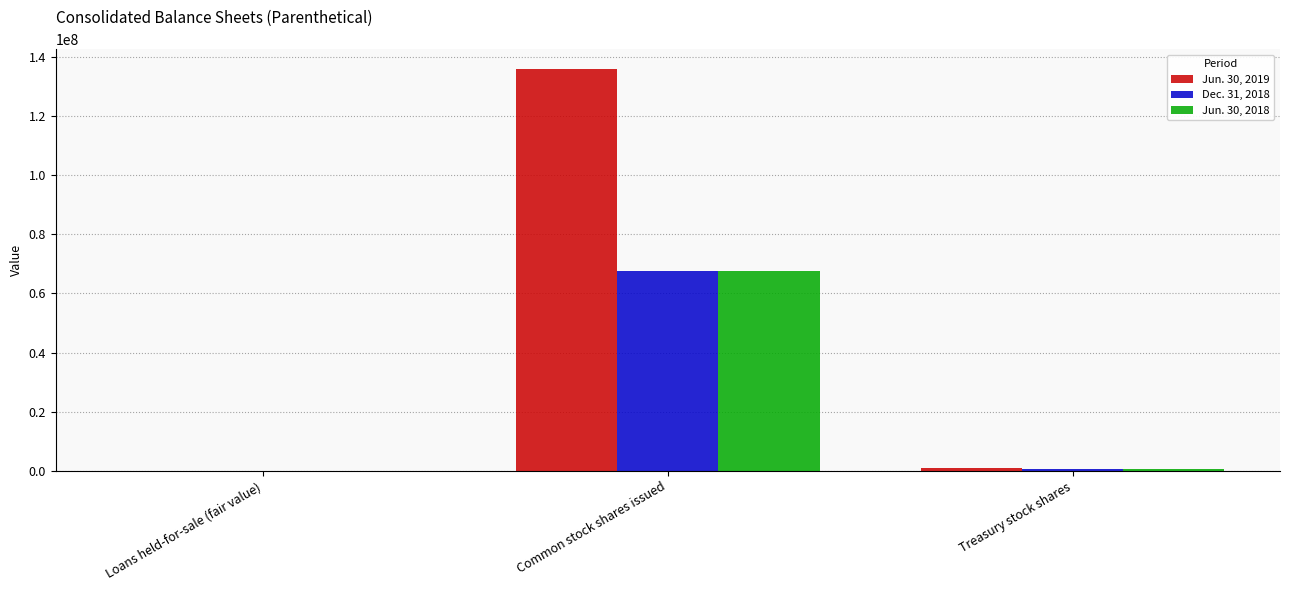

The value of Jun. 30, 2019 at Common stock shares issued is 135809224. True or false?

True